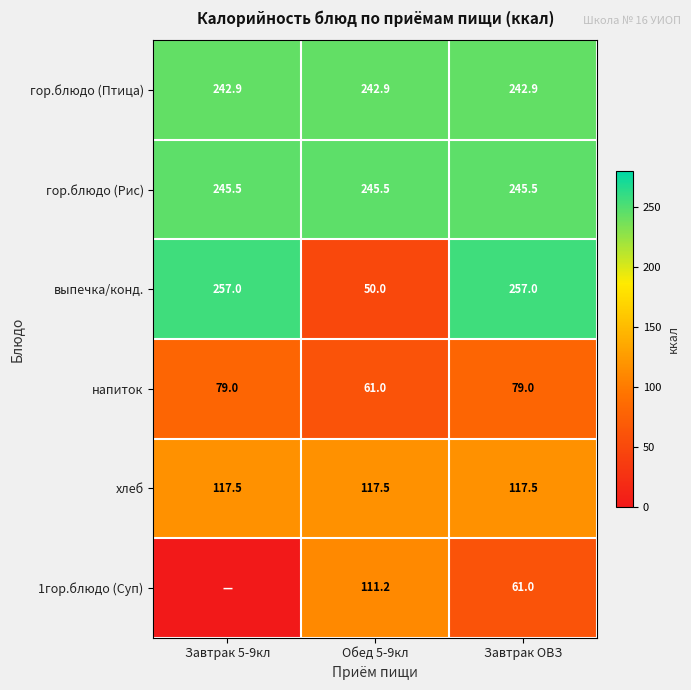

At Завтрак ОВЗ, list the series in order from smallest to largest.

1гор.блюдо (Суп), напиток, хлеб, гор.блюдо (Птица), гор.блюдо (Рис), выпечка/конд.